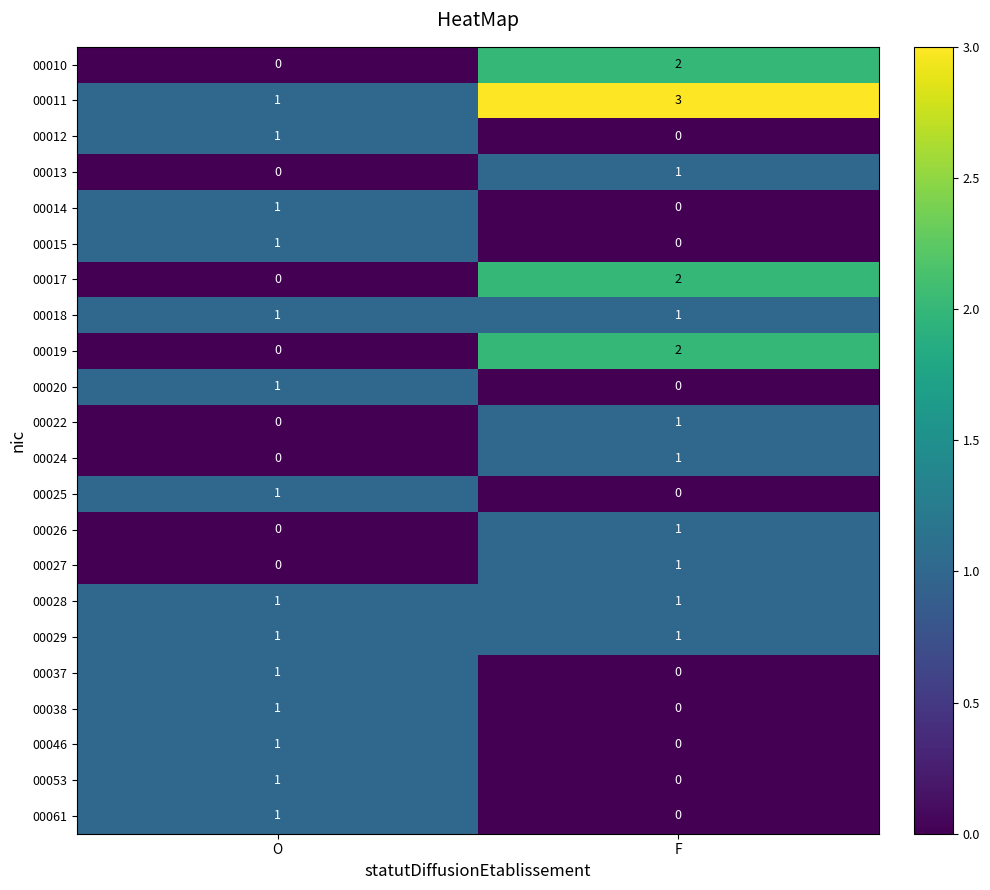

Where is 00024 nearest to the value 0?

O